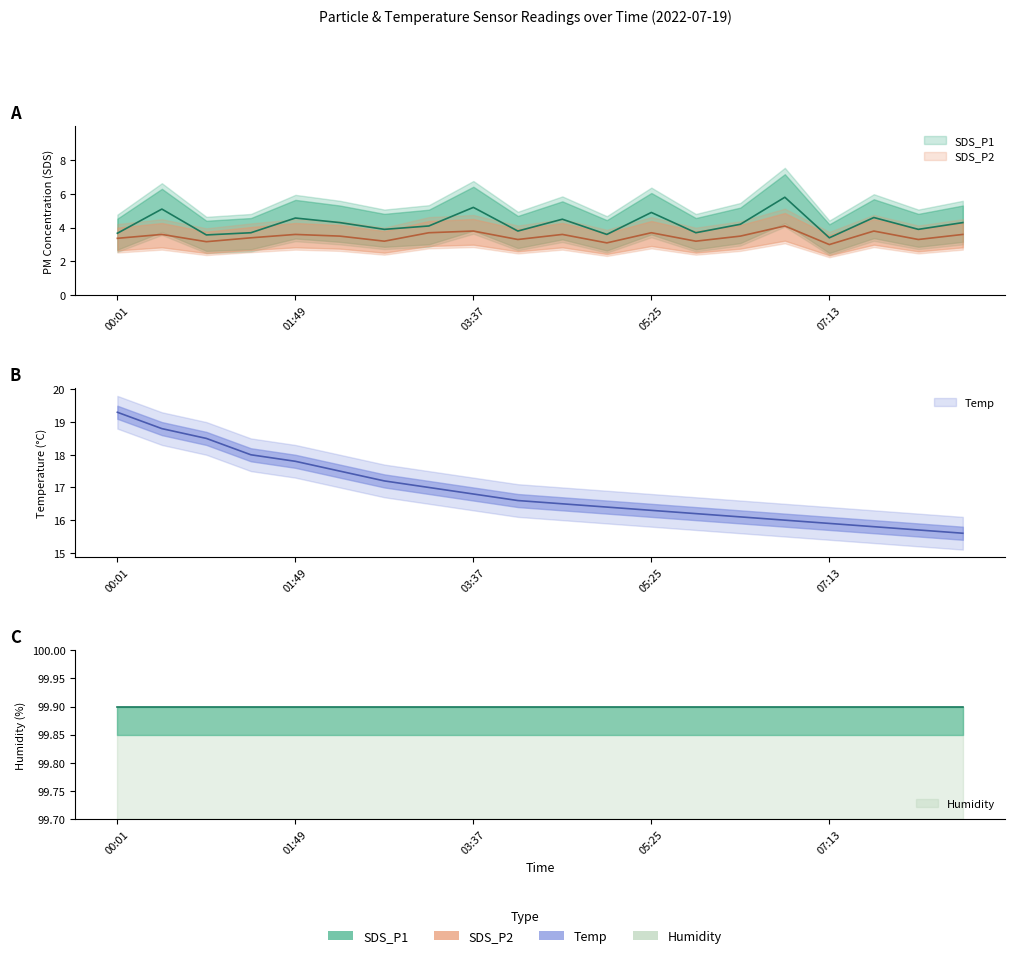

True or false: SDS_P1 has a value of 4.3 at 02:16.

True